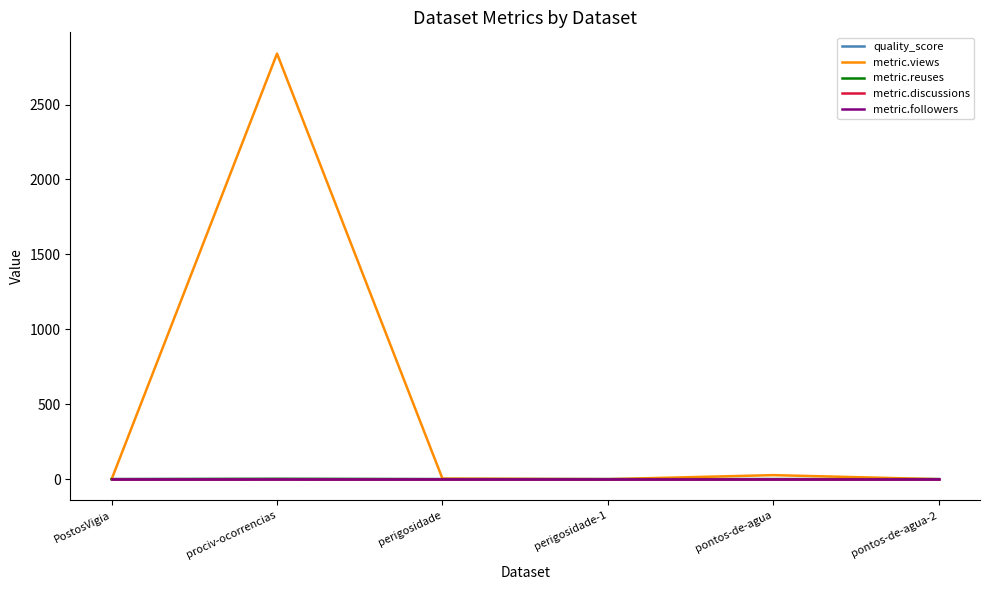

True or false: quality_score has a value of 0.9 at PostosVigia.

True